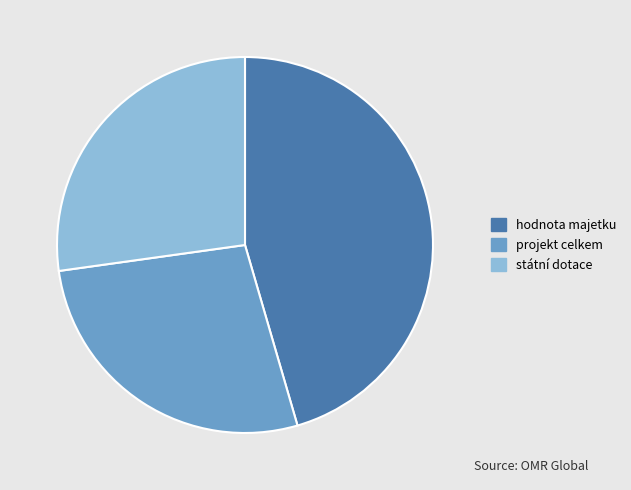

Which category has the biggest portion of the pie?

hodnota majetku